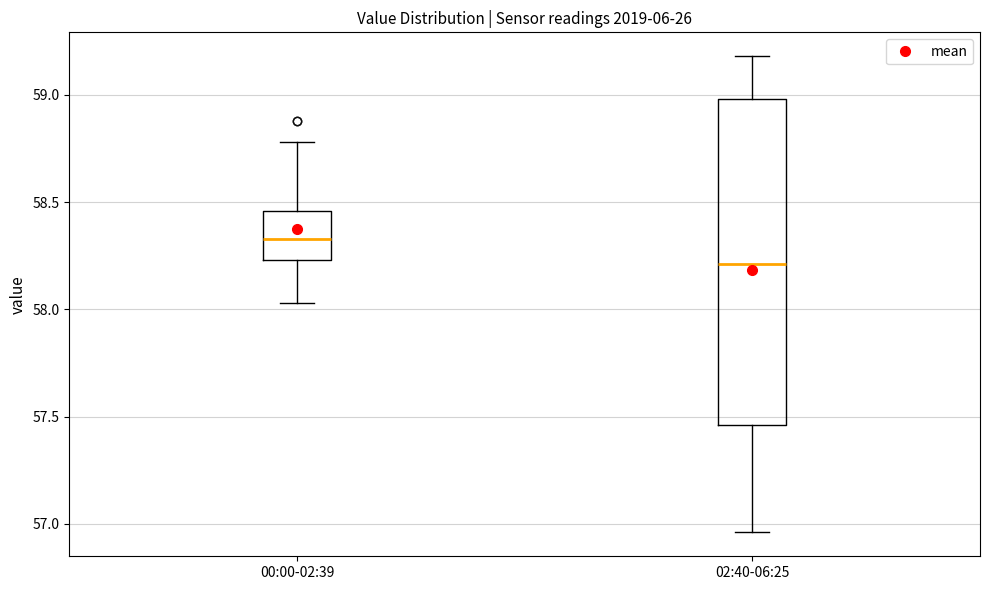

Reading left to right, transcribe this box plot: for each box, give where its median line is, the range the box spans, and where its two whiskers end, as read against the y-axis. The values are not printed on the chart, so give them approximately, as read against the axis.

00:00-02:39: median 58.35, box 58.25 to 58.45, whiskers 58.05 to 58.80
02:40-06:25: median 58.20, box 57.45 to 59.00, whiskers 56.95 to 59.20